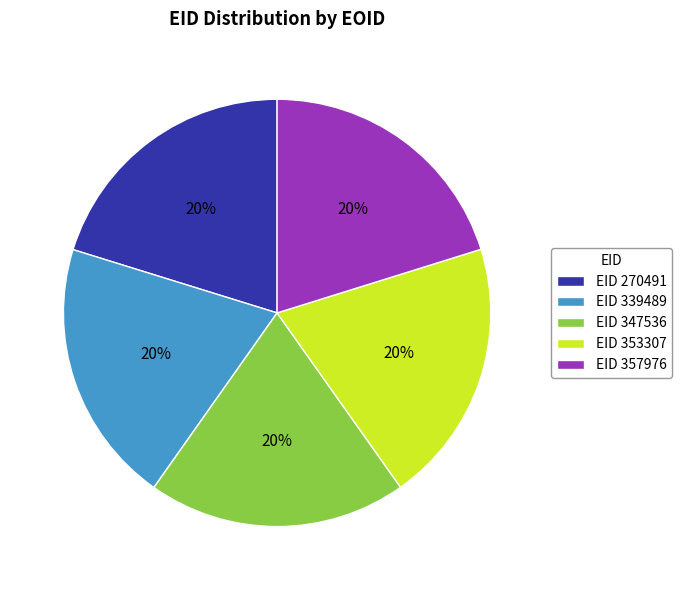

To the nearest percent, what portion does EID 270491 represent?

20%